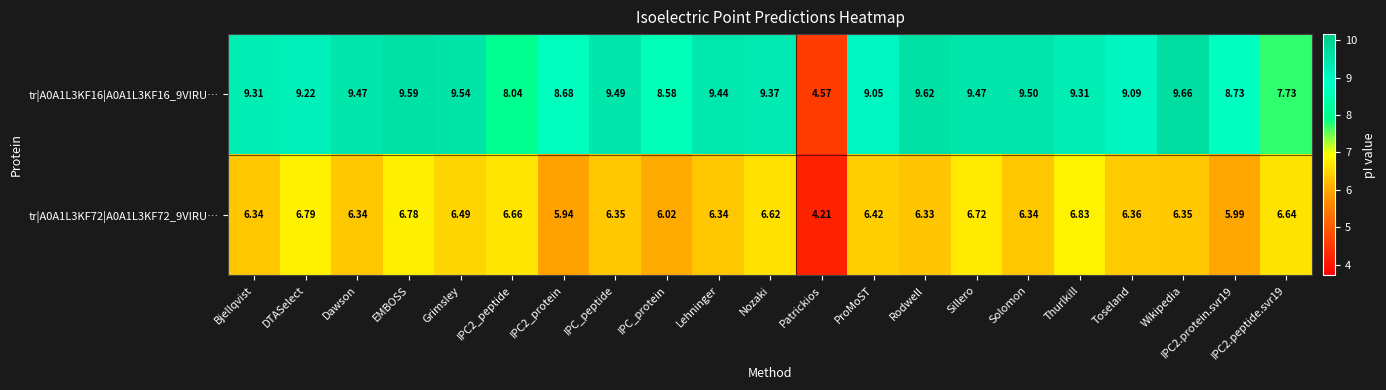

Which series changed the most between EMBOSS and IPC2_peptide?

tr|A0A1L3KF16|A0A1L3KF16_9VIRU…